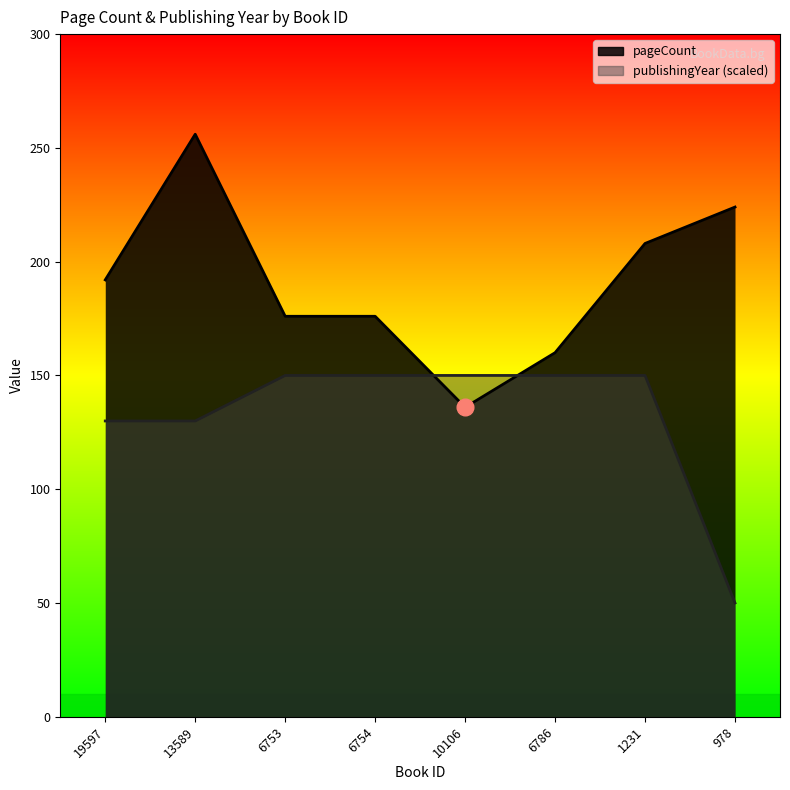

Reading left to right, extract all data points from this chart.

pageCount: 192	256	176	176	136	160	208	224
publishingYear: 130	130	150	150	150	150	150	50